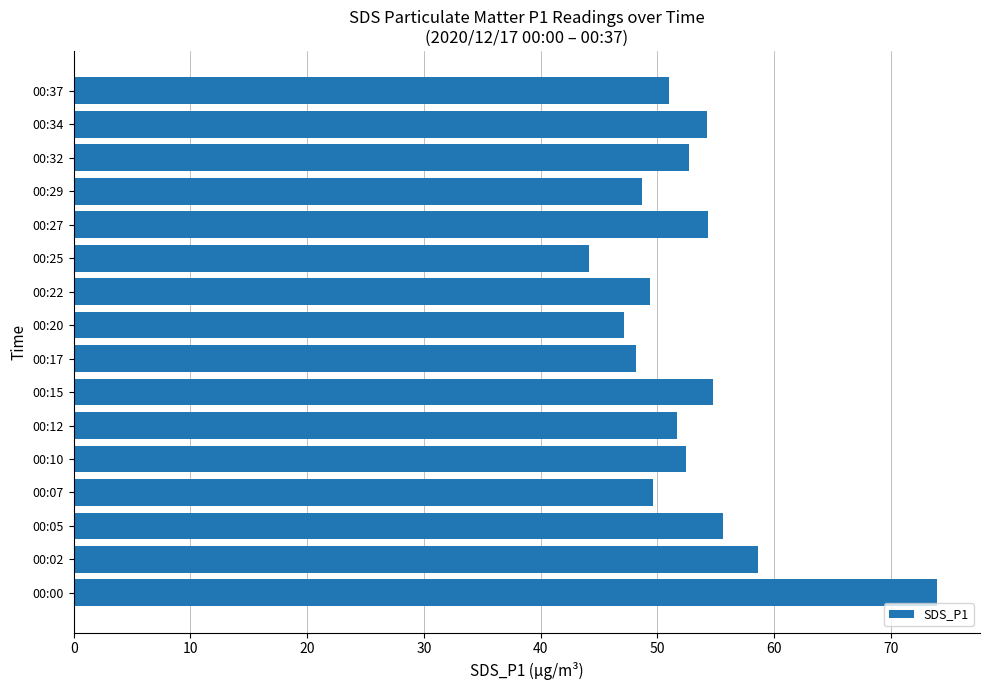

The value at 00:20 is 47.1. True or false?

True